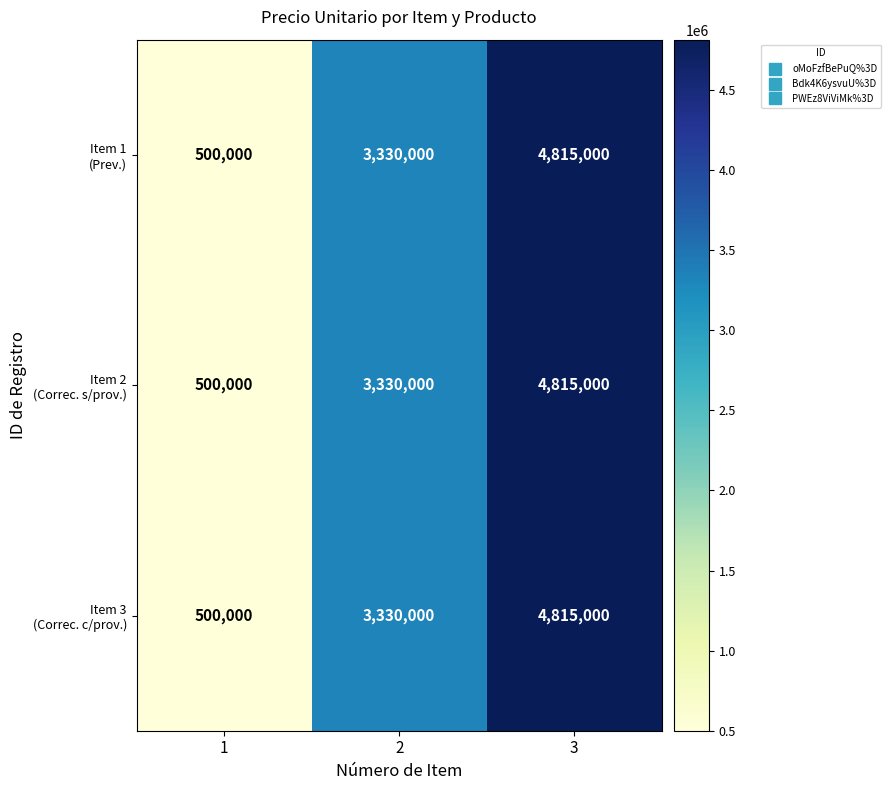

What is the maximum value shown in the chart?

4815000